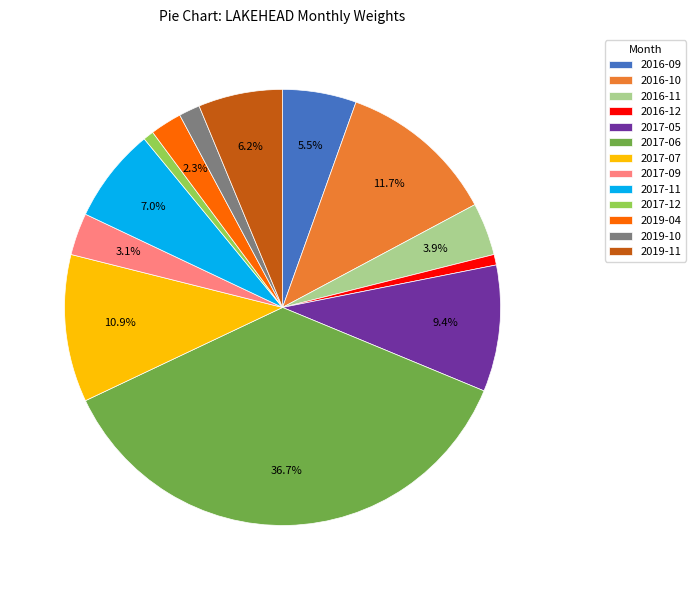

Which category has the biggest portion of the pie?

2017-06